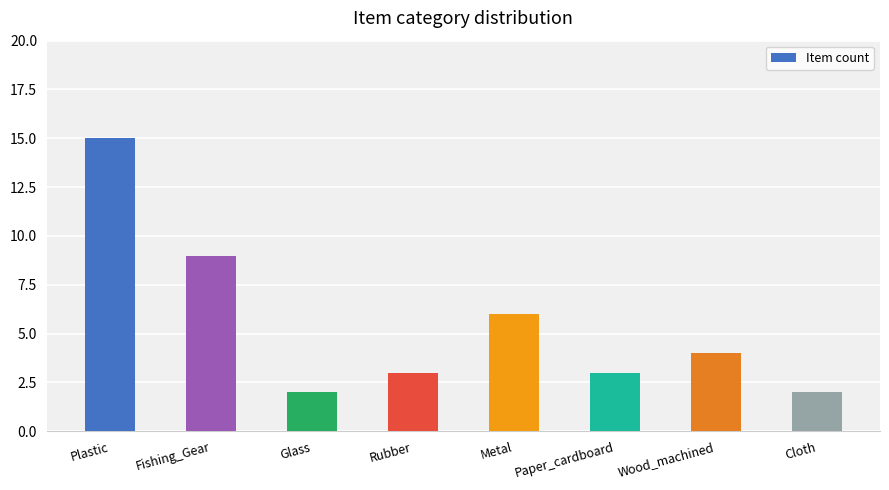

What value does the data have at Metal?

6